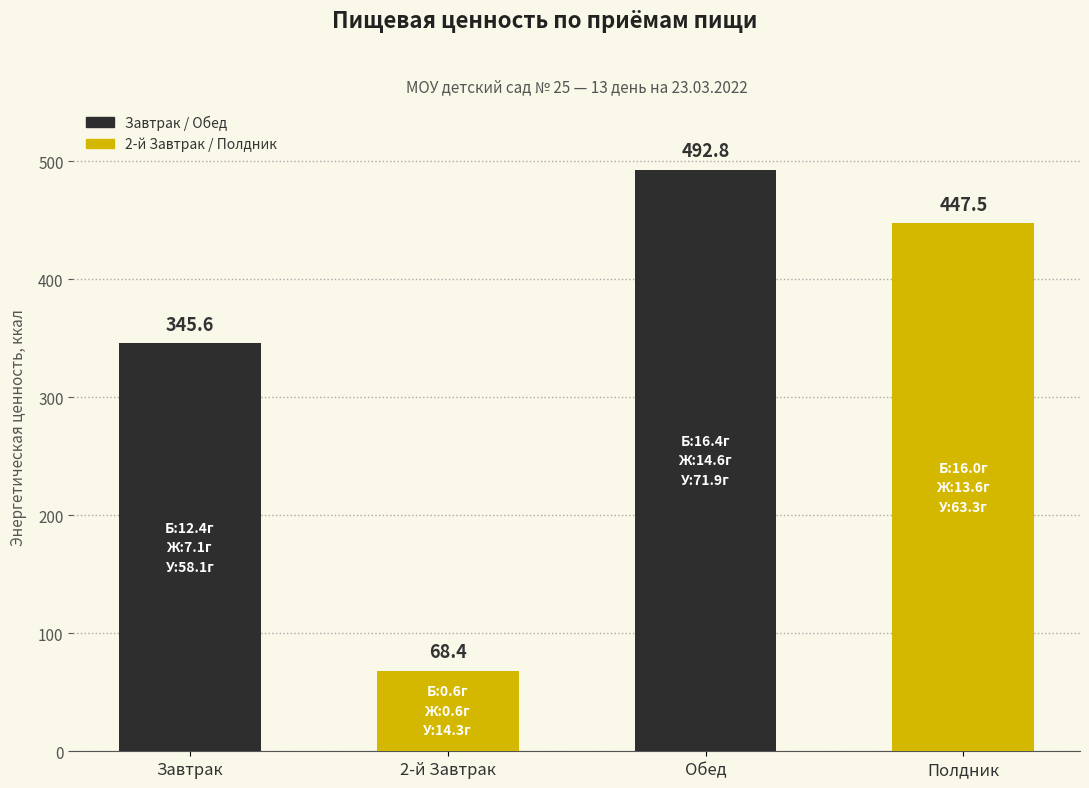

List the labels in order of value, largest first.

Обед, Полдник, Завтрак, 2-й Завтрак